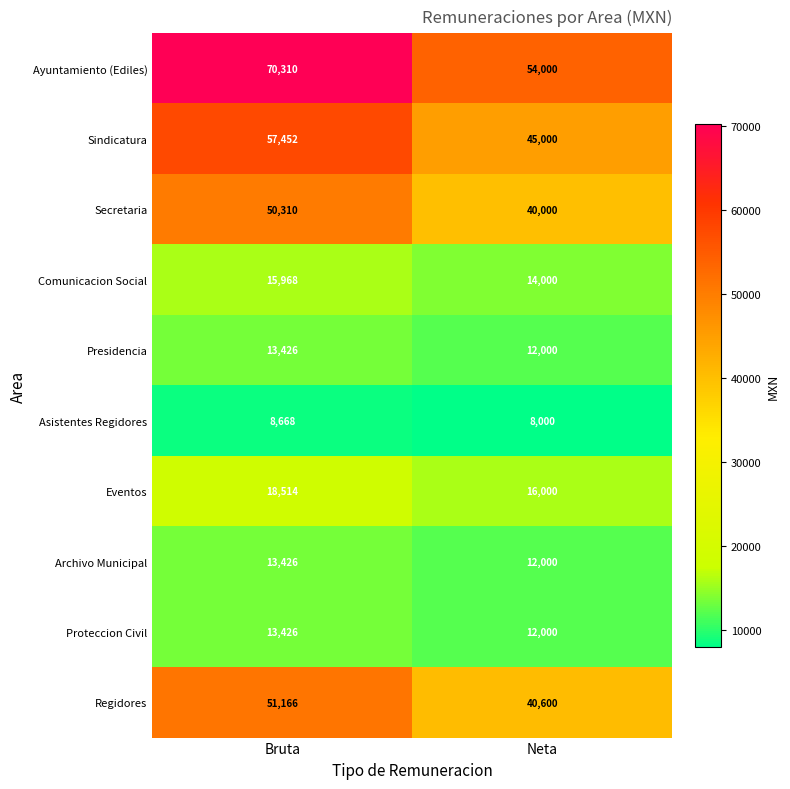

What is the difference between the maximum and minimum values in the Comunicacion Social series?

1968